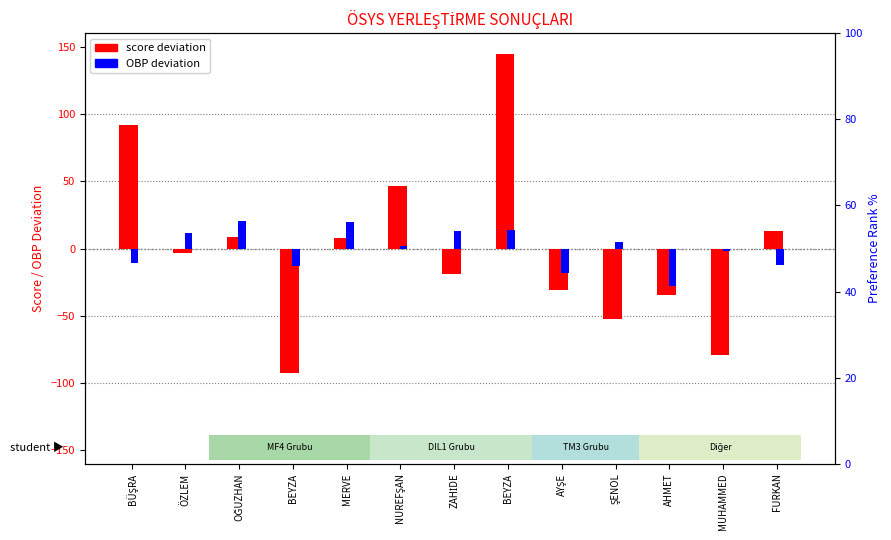

What is the approximate value of OBP deviation at AYŞE?

-18.5